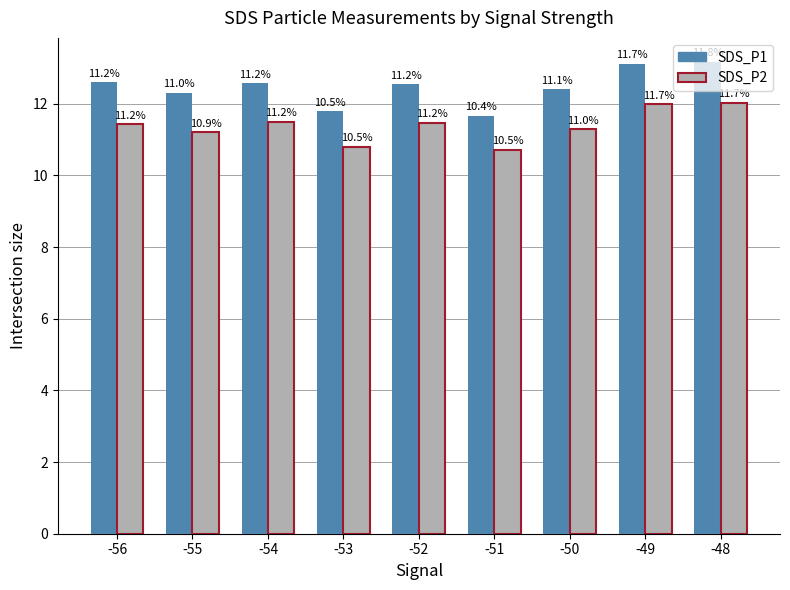

What is the maximum value shown in the chart?

13.2